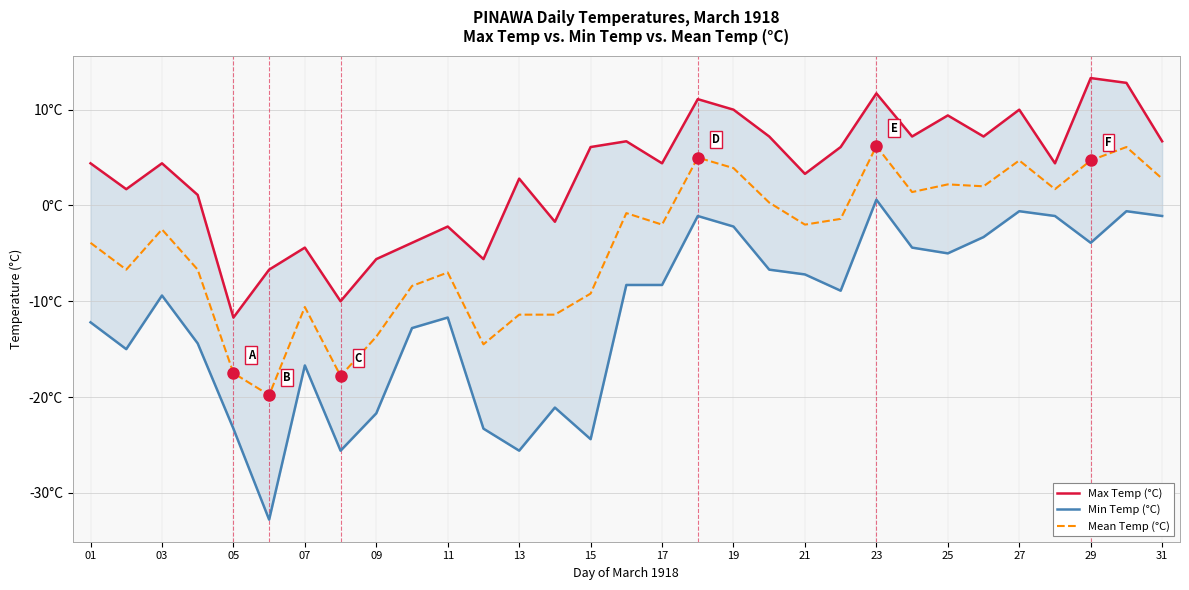

Reading right to left, extract all data points from this chart.

Max Temp (°C): 6.7	12.8	13.3	4.4	10.0	7.2	9.4	7.2	11.7	6.1	3.3	7.2	10.0	11.1	4.4	6.7	6.1	-1.7	2.8	-5.6	-2.2	-3.9	-5.6	-10.0	-4.4	-6.7	-11.7	1.1	4.4	1.7	4.4
Min Temp (°C): -1.1	-0.6	-3.9	-1.1	-0.6	-3.3	-5.0	-4.4	0.6	-8.9	-7.2	-6.7	-2.2	-1.1	-8.3	-8.3	-24.4	-21.1	-25.6	-23.3	-11.7	-12.8	-21.7	-25.6	-16.7	-32.8	-23.3	-14.4	-9.4	-15.0	-12.2
Mean Temp (°C): 2.8	6.1	4.7	1.7	4.7	2.0	2.2	1.4	6.2	-1.4	-2.0	0.3	3.9	5.0	-2.0	-0.8	-9.2	-11.4	-11.4	-14.5	-7.0	-8.4	-13.7	-17.8	-10.6	-19.8	-17.5	-6.7	-2.5	-6.7	-3.9